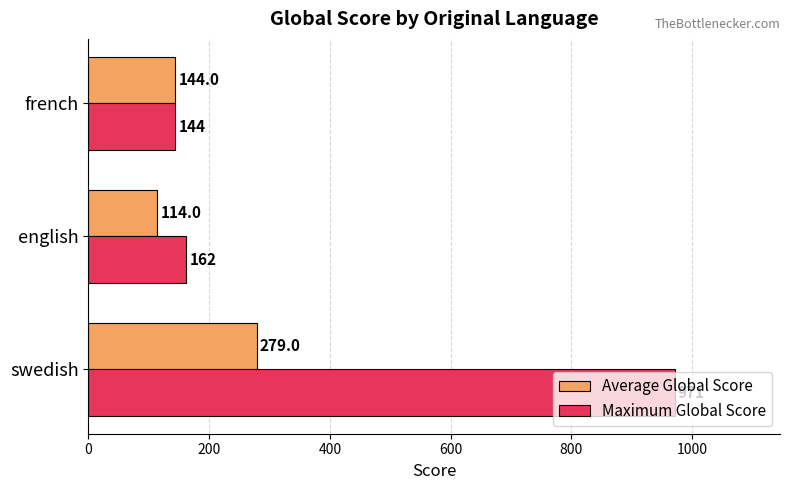

Rank the series by their maximum value, from lowest to highest.

Average Global Score, Maximum Global Score